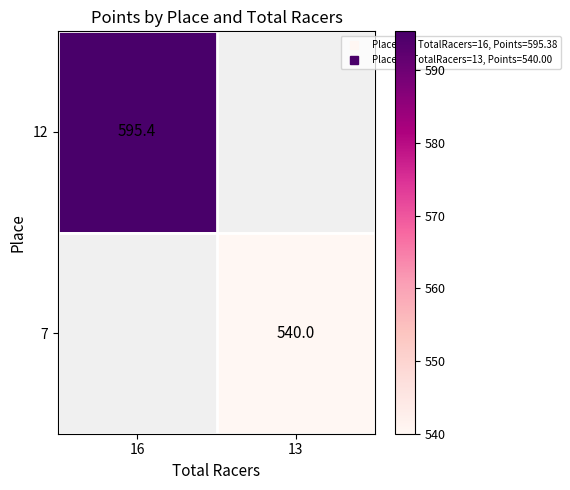

True or false: 7 has a value of 143.6 at 13.

False